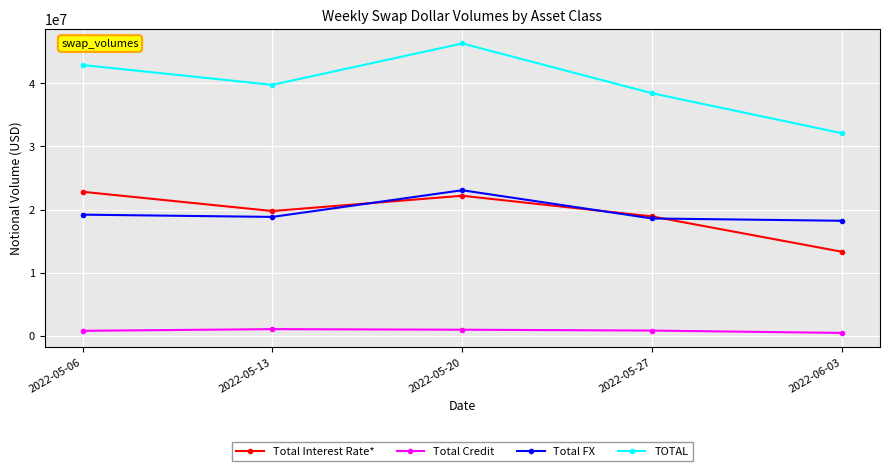

What is the label of the 1st point from the right?

2022-06-03